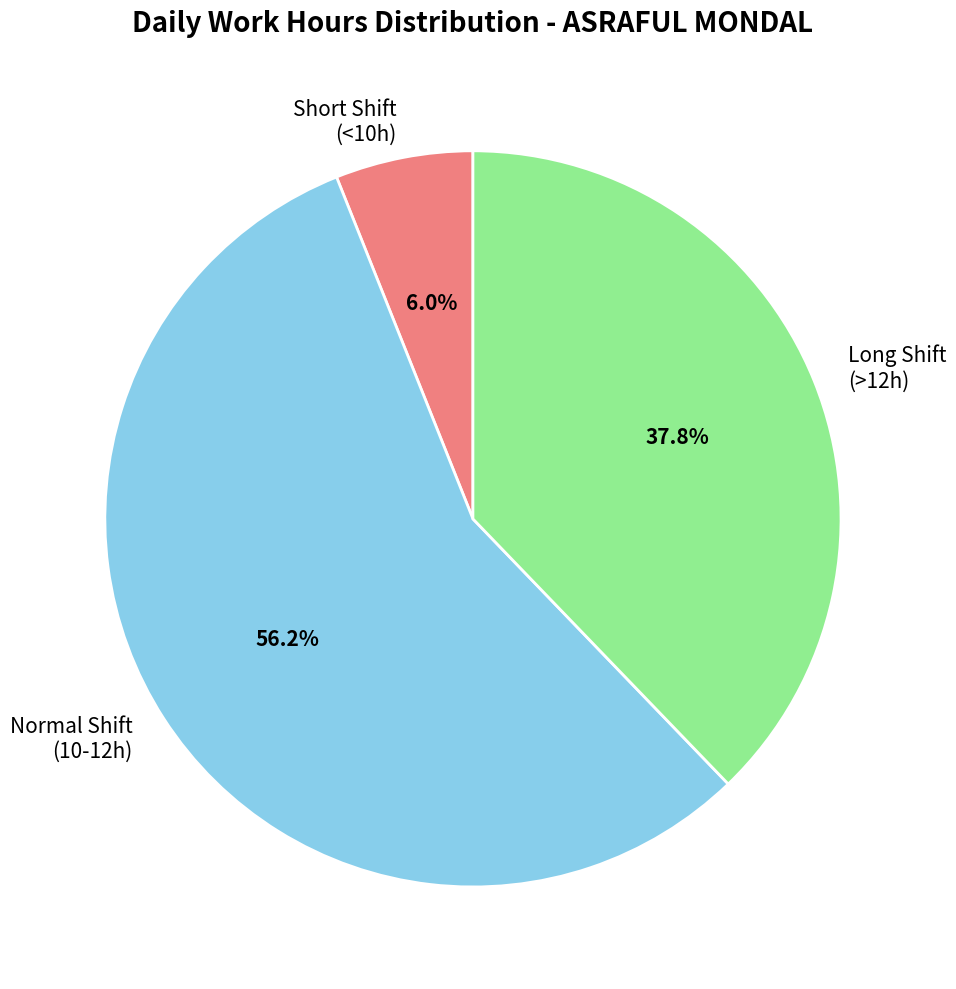

Between Long Shift (>12h) and Short Shift (<10h), which is larger?

Long Shift (>12h)